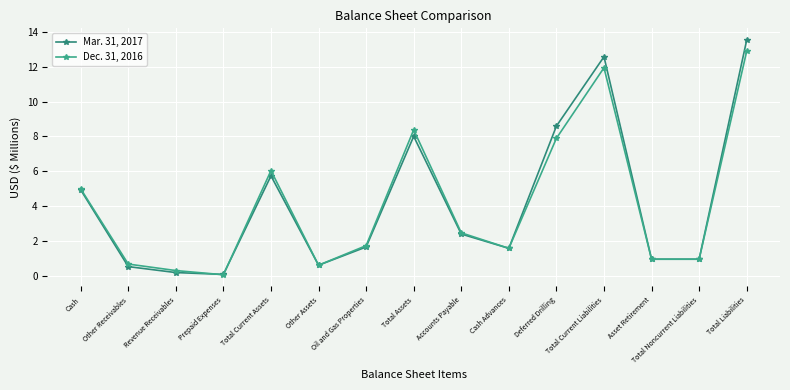

Where is Mar. 31, 2017 nearest to the value 6?

Total Current Assets